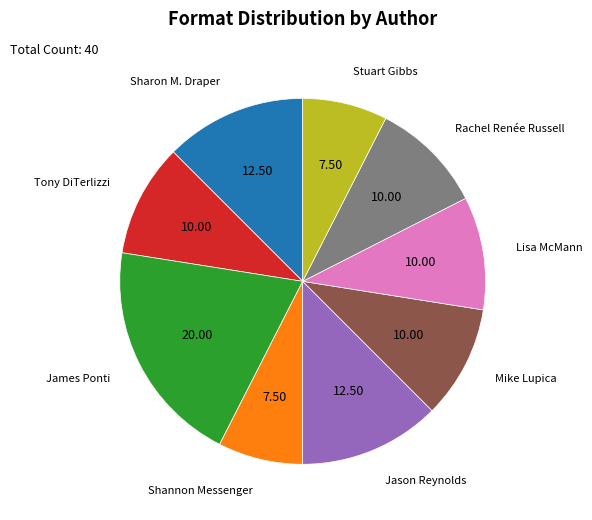

Is there any slice that represents more than half of the pie?

No